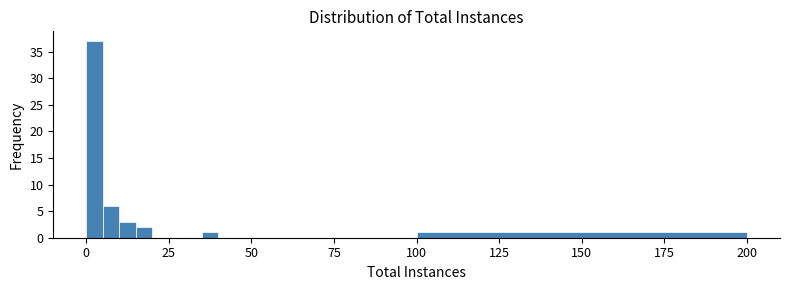

Read against the x-axis, roughly where is the centre of the tallest bar?

5